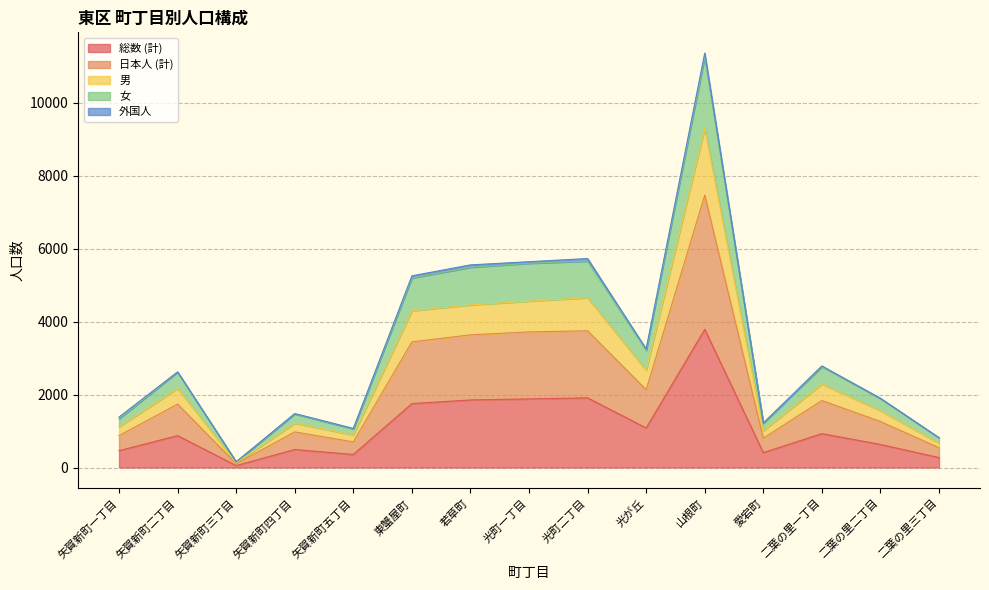

Where is the first local maximum for 女?

矢賀新町二丁目